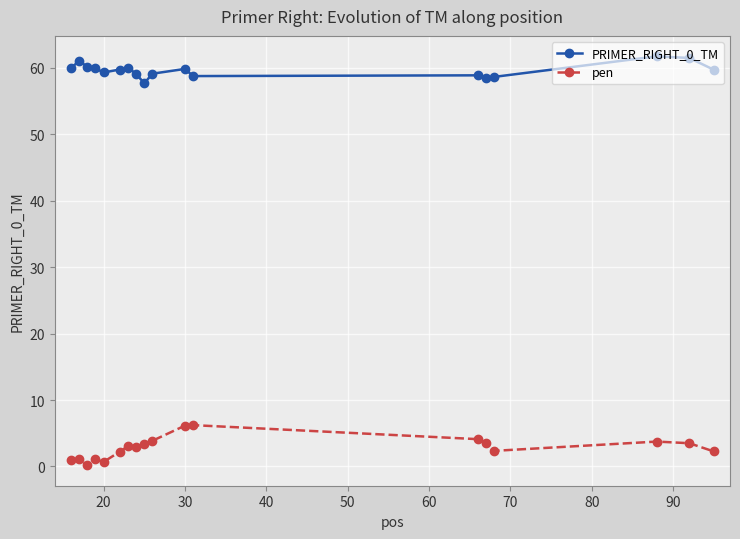

What is the maximum value for PRIMER_RIGHT_0_TM?

61.7